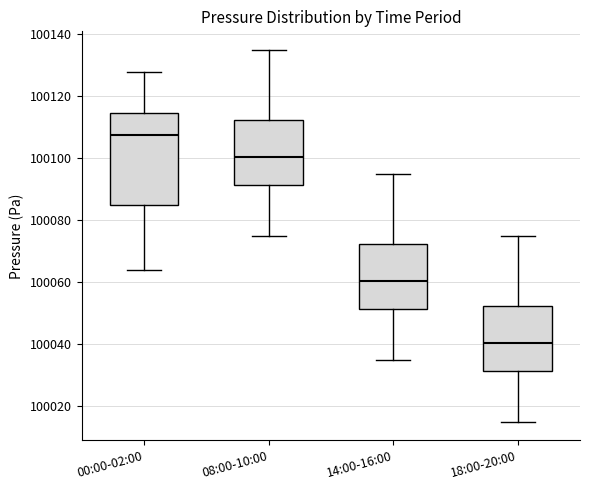

Comparing the boxes themselves (not the whiskers), which one is the tallest?

00:00-02:00